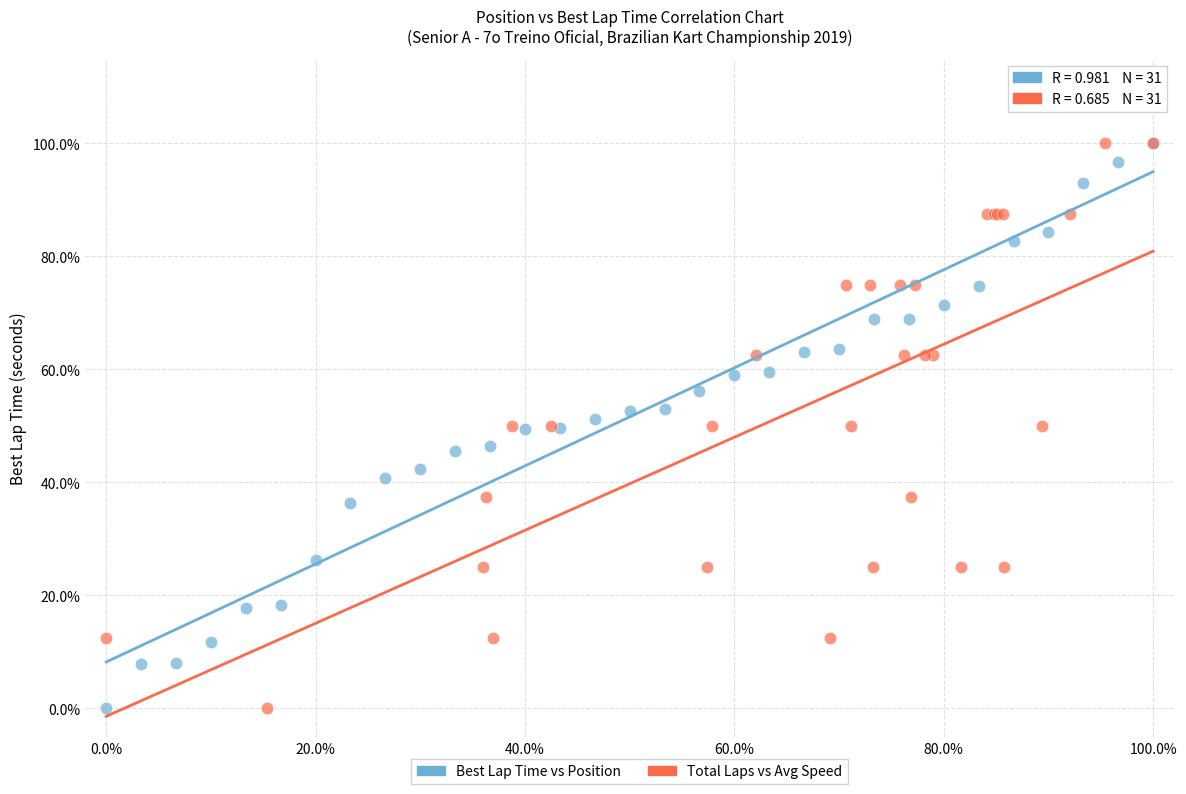

What are all the series names shown in the legend?

Best Lap Time vs Position, Total Laps vs Avg Speed